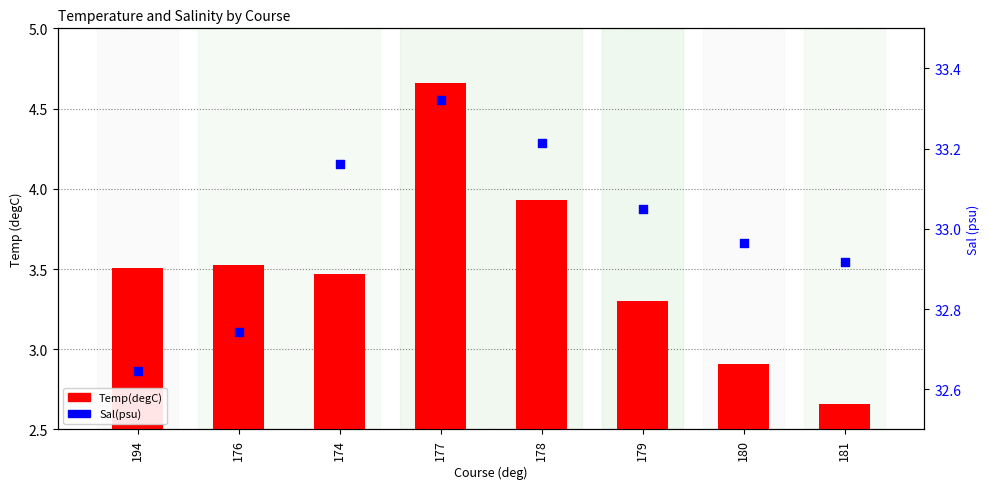

Which series reaches the maximum Y coordinate?

Sal(psu)